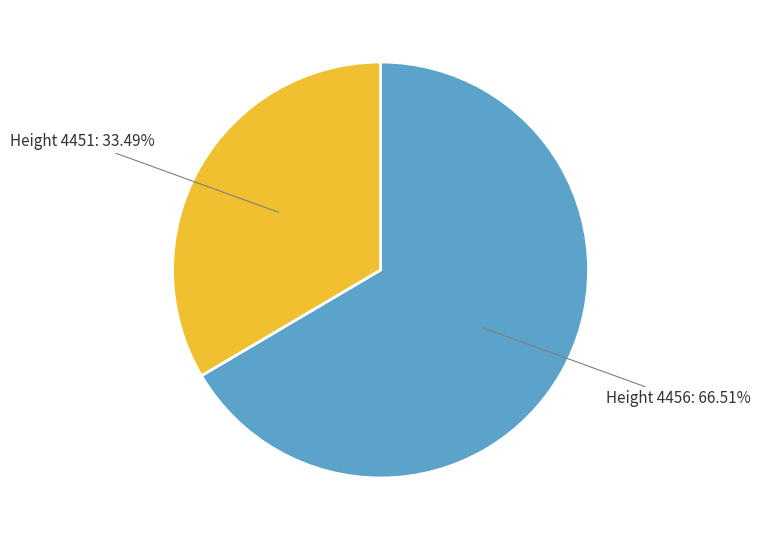

Combined, do 4451 and 4456 account for over 50%?

Yes